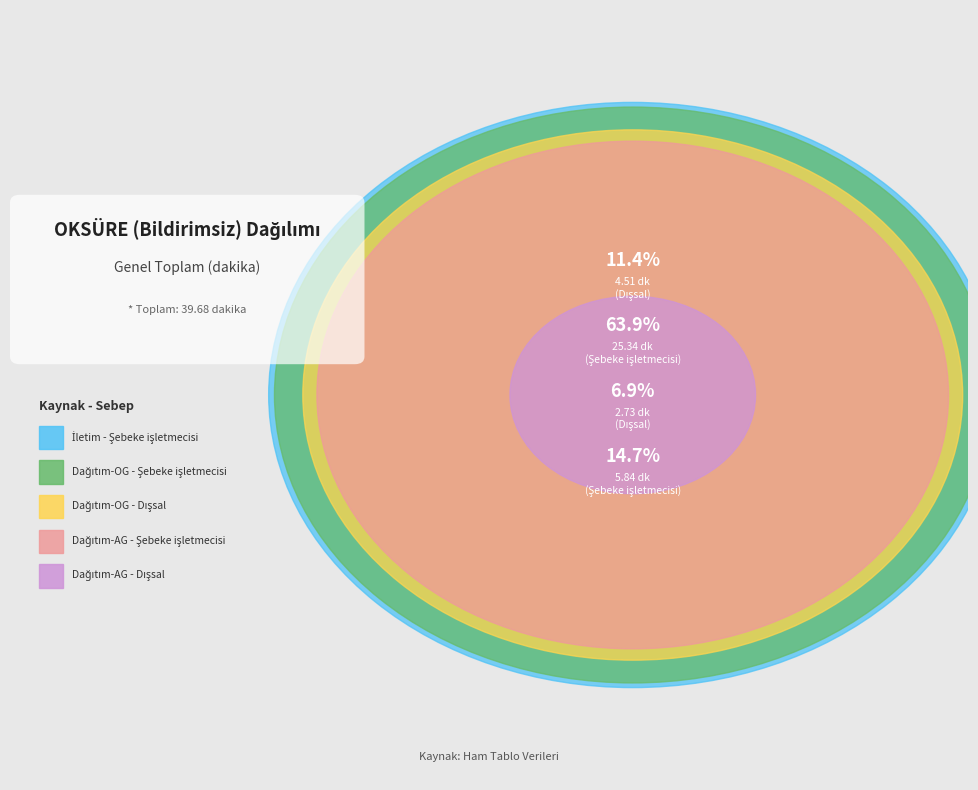

What portion of the pie excludes Dağıtım-AG - Dışsal?

88.6%